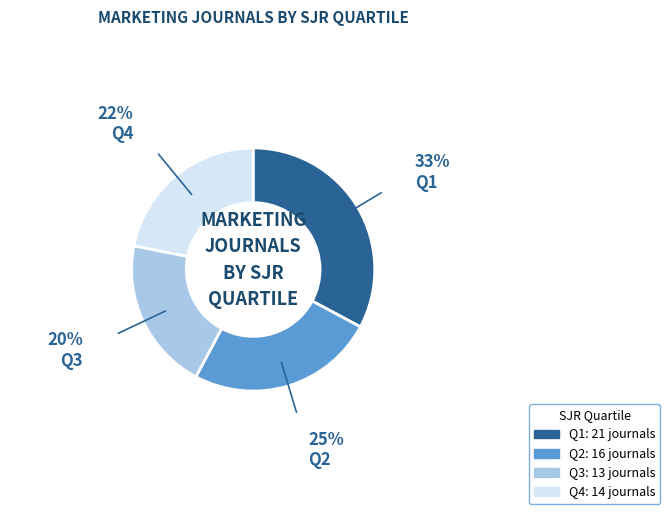

Rank the categories by value from highest to lowest.

Q1, Q2, Q4, Q3